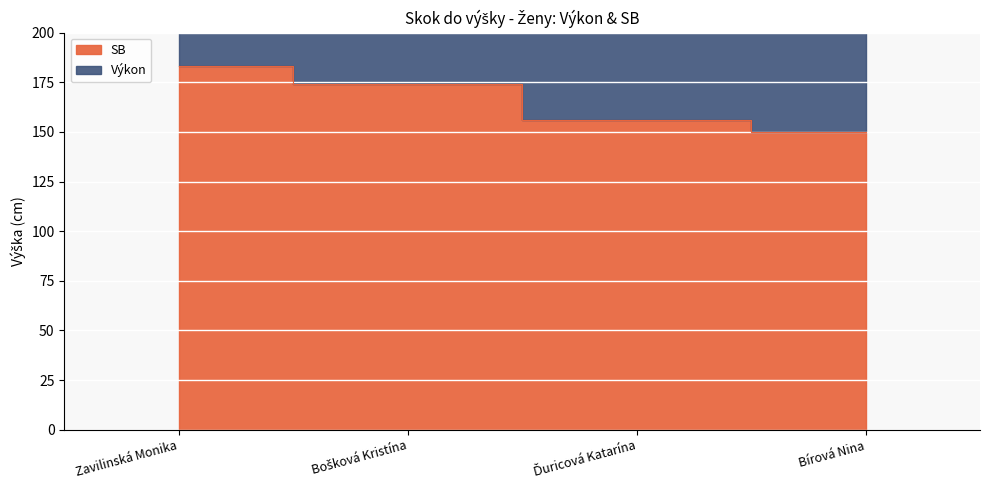

How many data points are above 174?

1